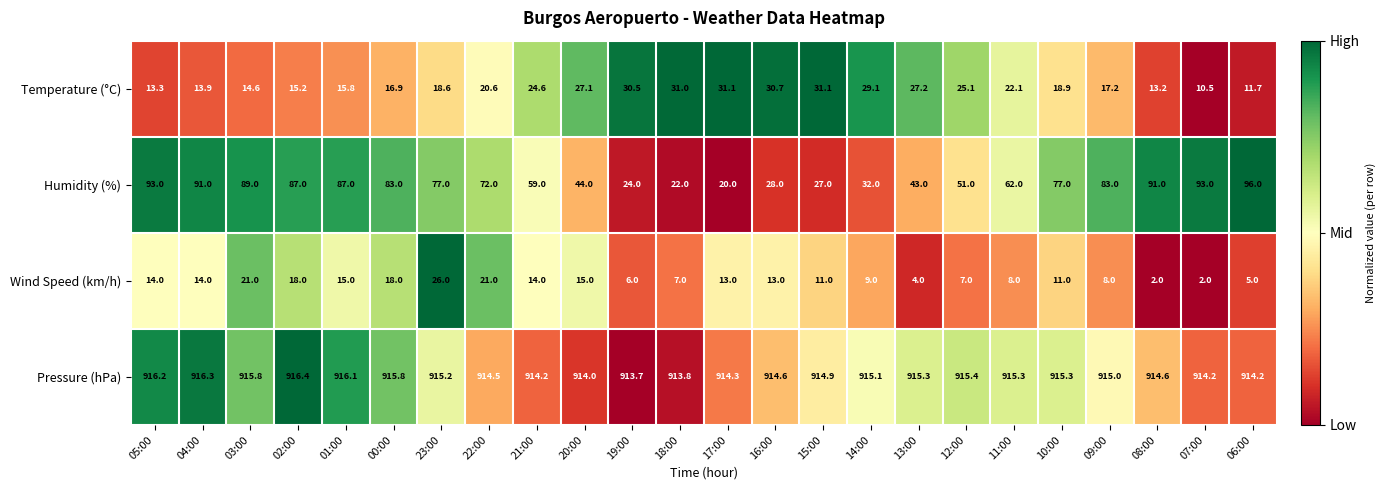

How many categories are shown in the chart?

24